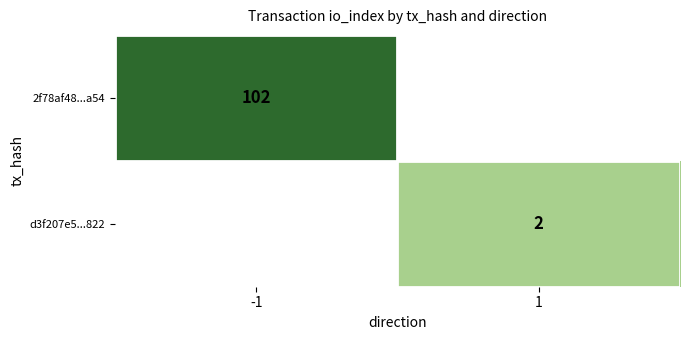

Which category has the highest value across all series?

-1